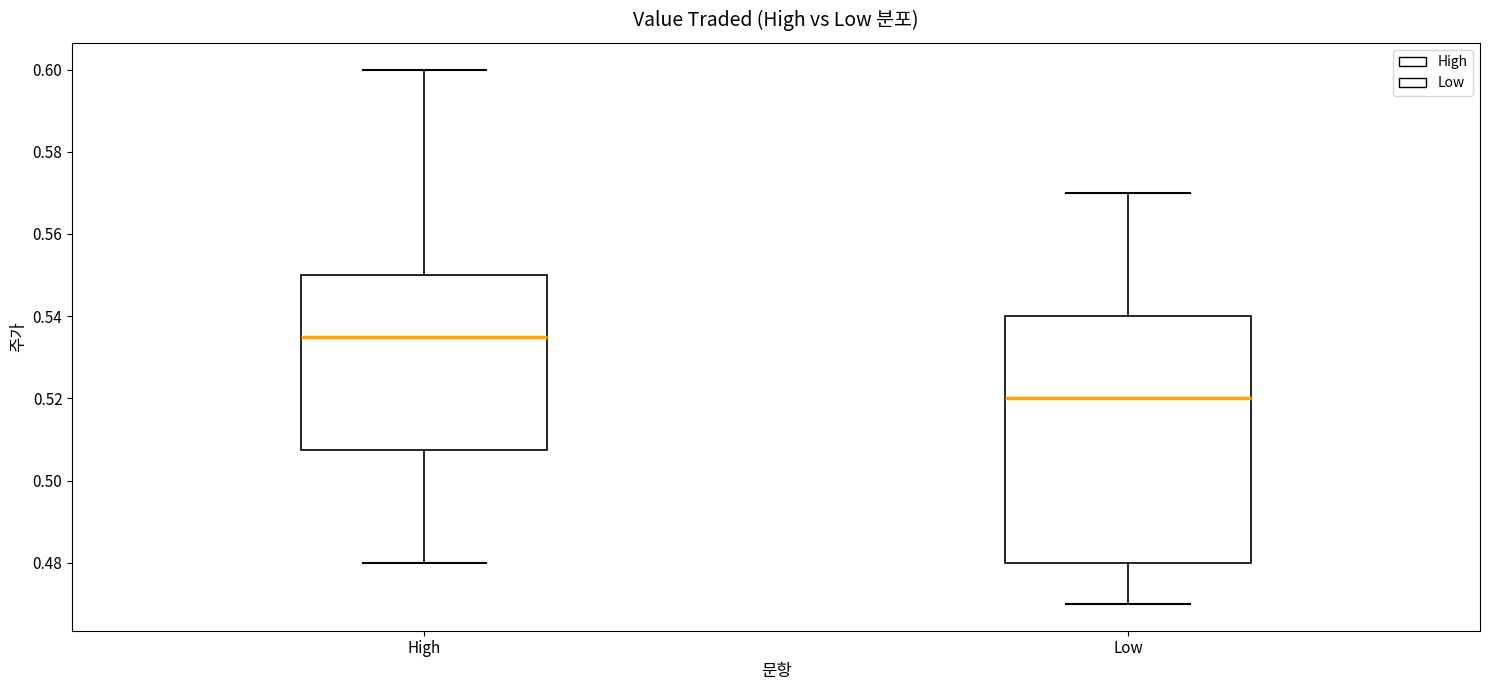

Where does the lower whisker of the box for Low end on the y-axis? The values are not printed on the chart, so give them approximately, as read against the axis.

0.470